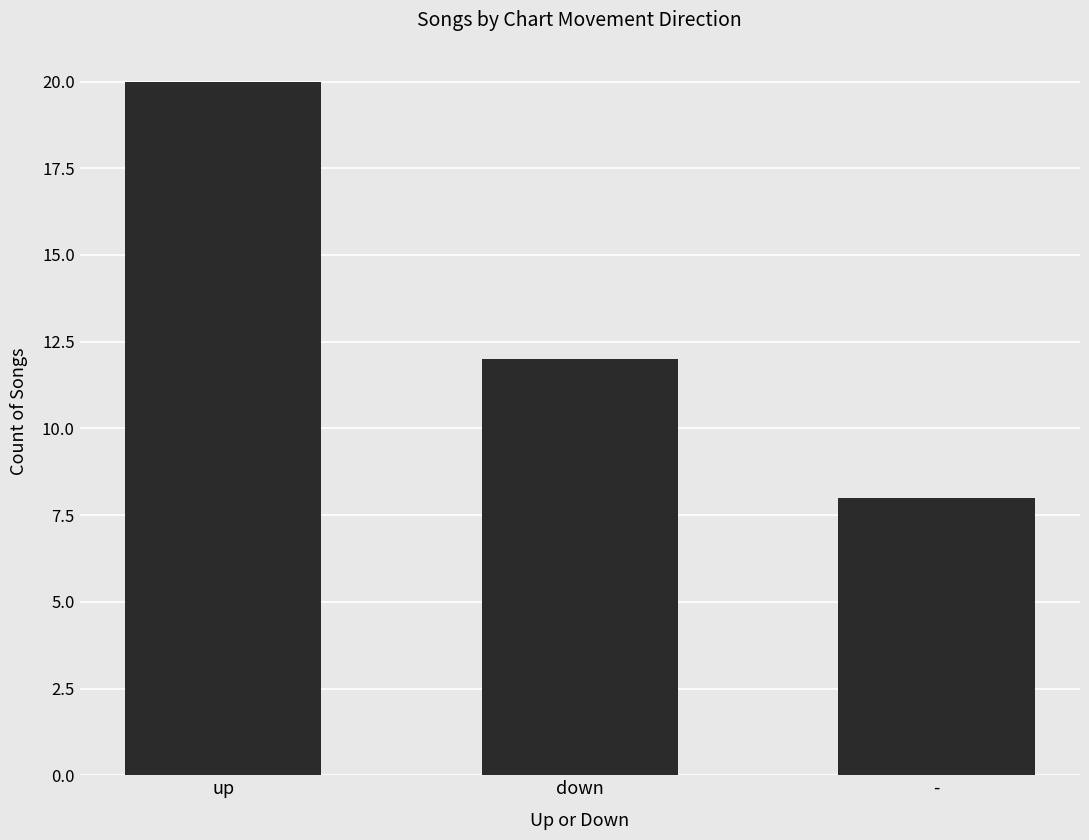

Is it true that the value at up is 6?

False